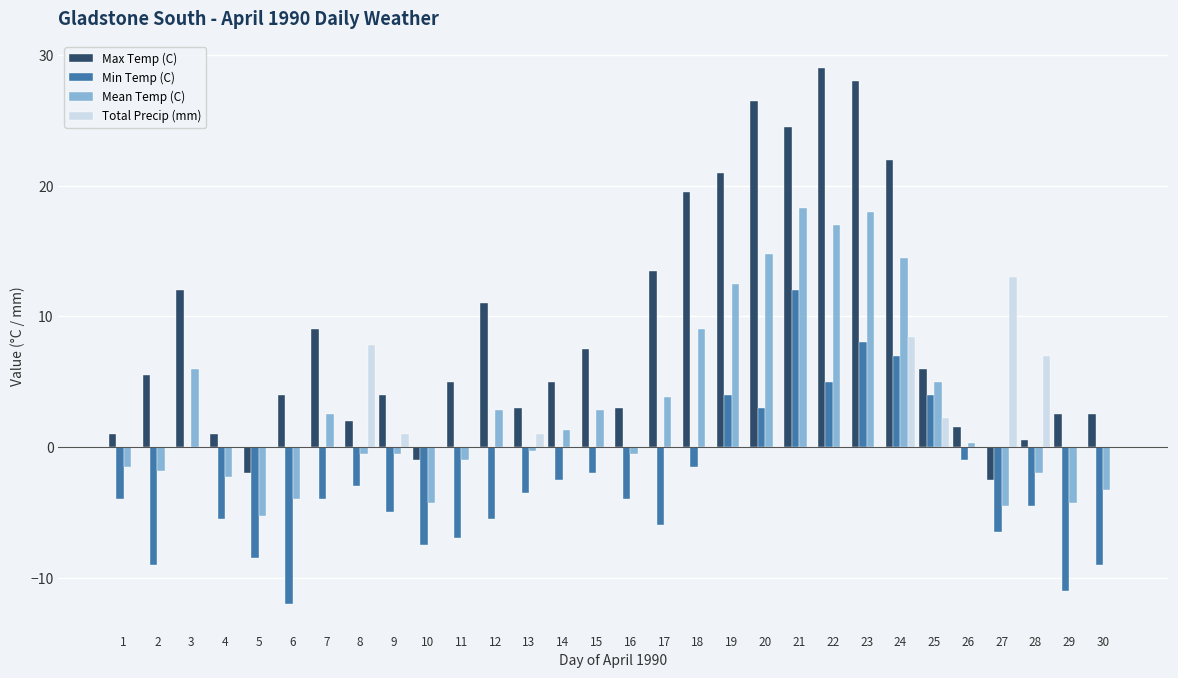

Is it true that Total Precip (mm) equals 0.0 at 12?

True